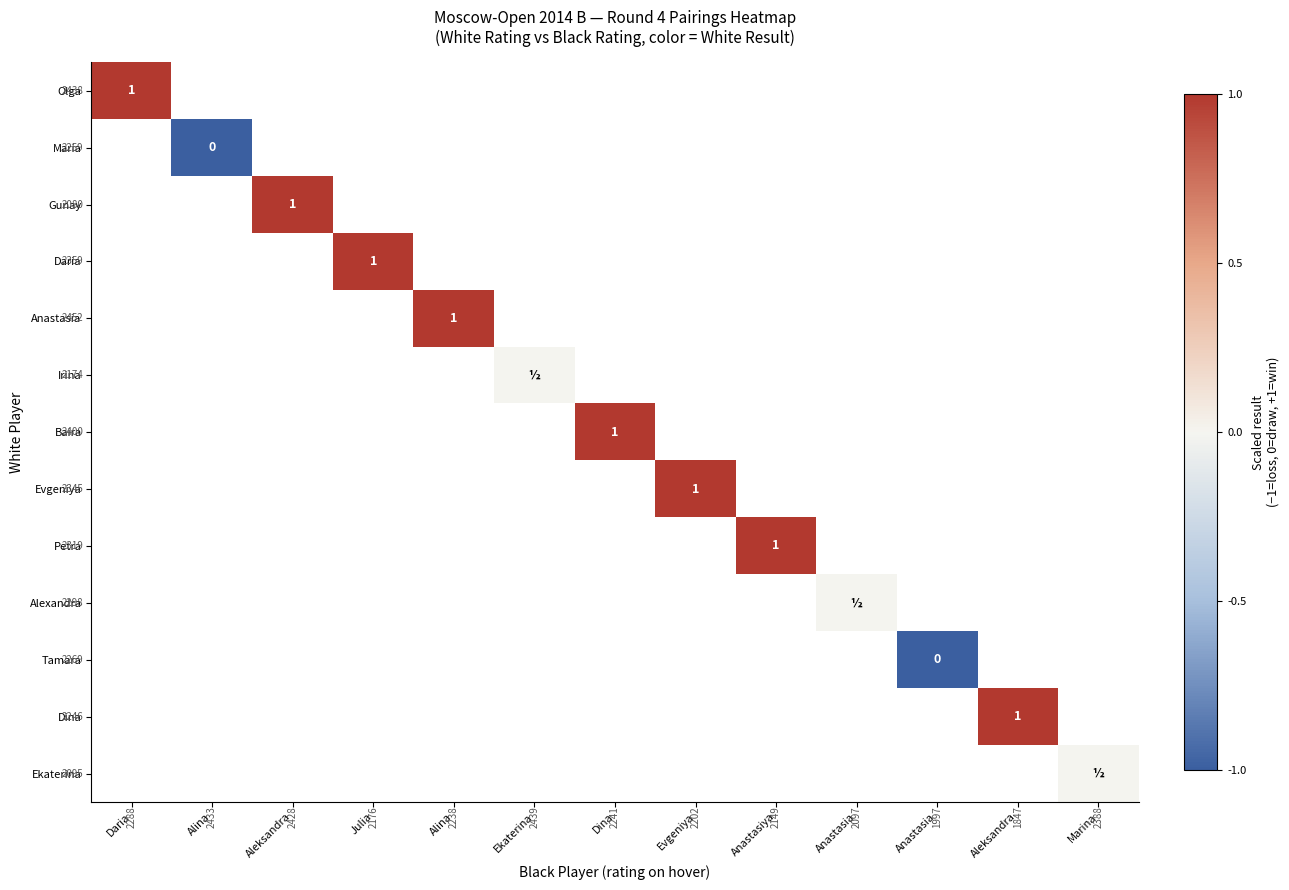

Which series has the largest range (max minus min)?

Olga